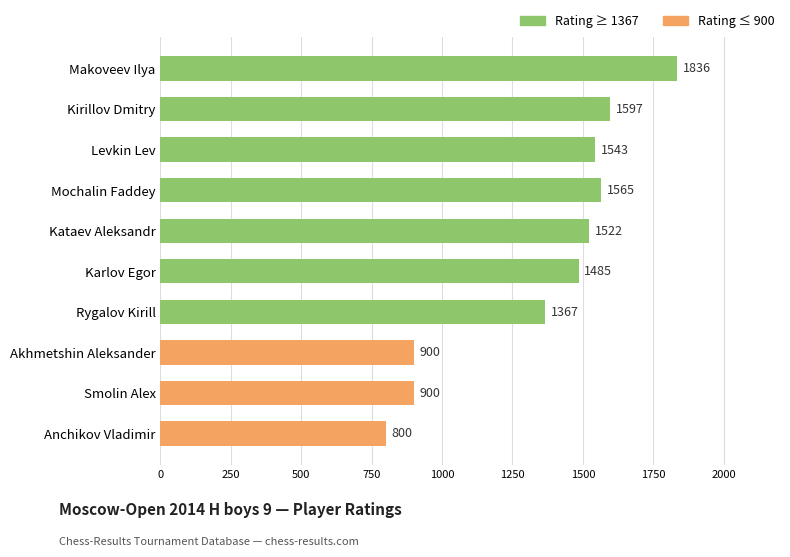

Are the bars grouped side by side (vs. stacked)?

No